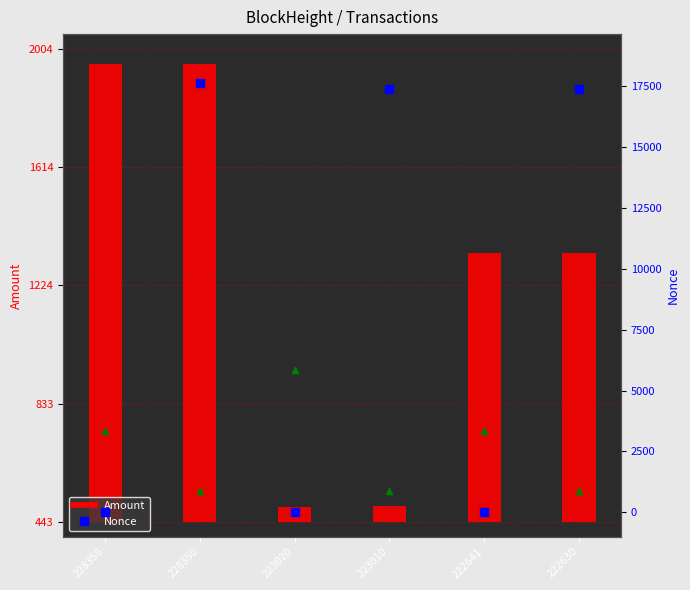

Which series has the largest total across all categories?

Nonce